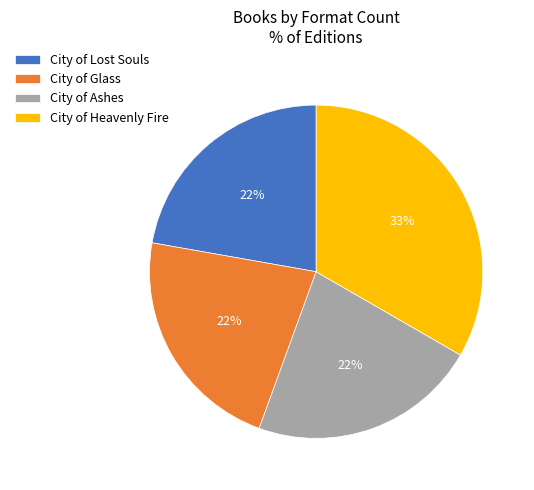

Count the number of slices in the pie.

4